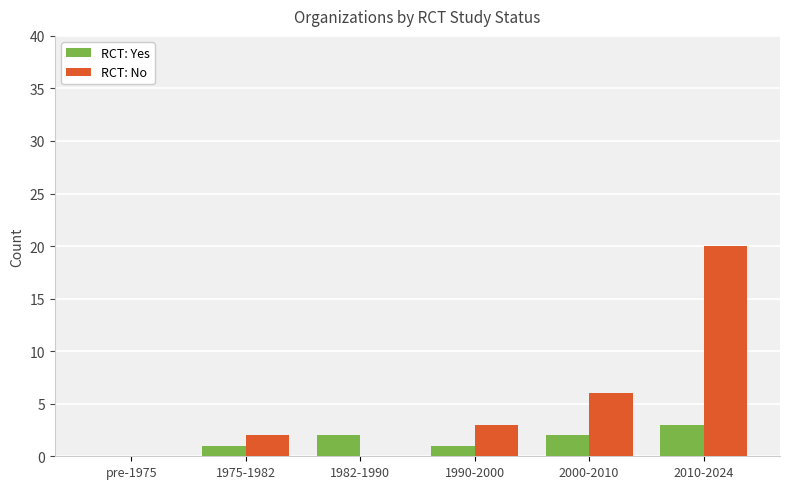

What is the average value of the RCT: Yes series?

2